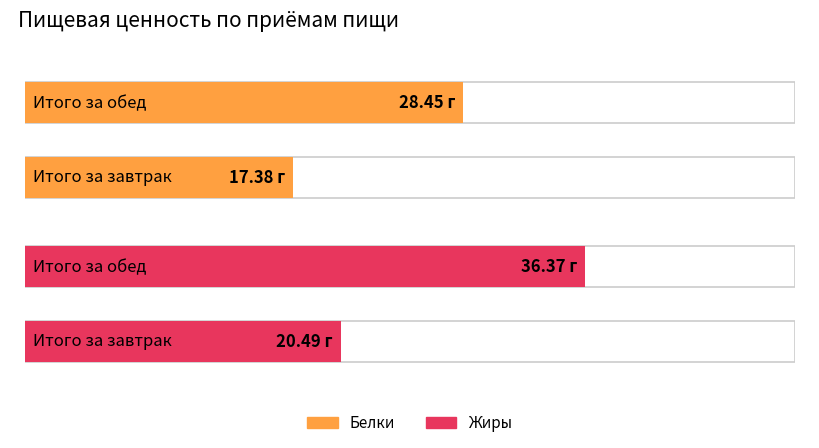

The Белки series shows 17.4 at Итого за завтрак. True or false?

True